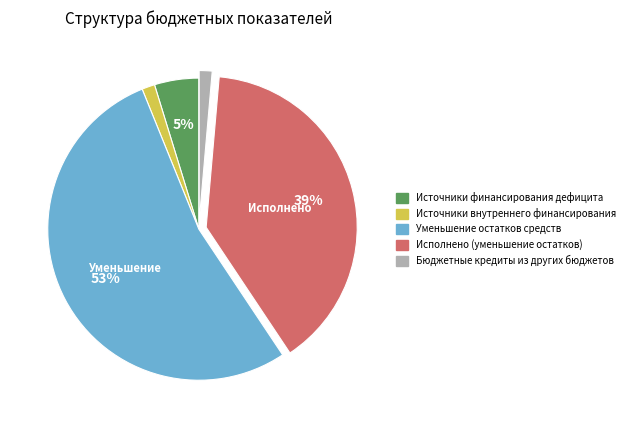

Is Уменьшение остатков средств the majority of the pie?

Yes